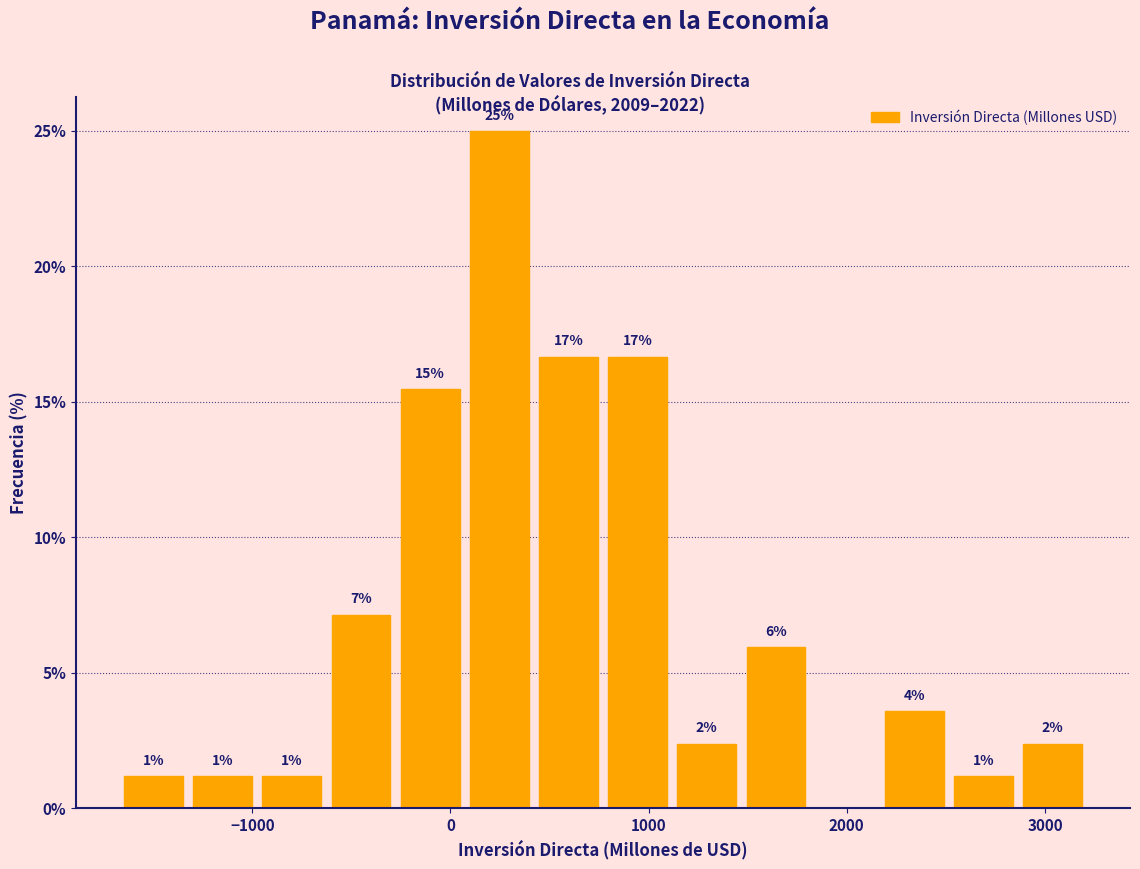

Around what value on the x-axis is the tallest bar? Give the approximate position of its centre, as read against the axis.

200